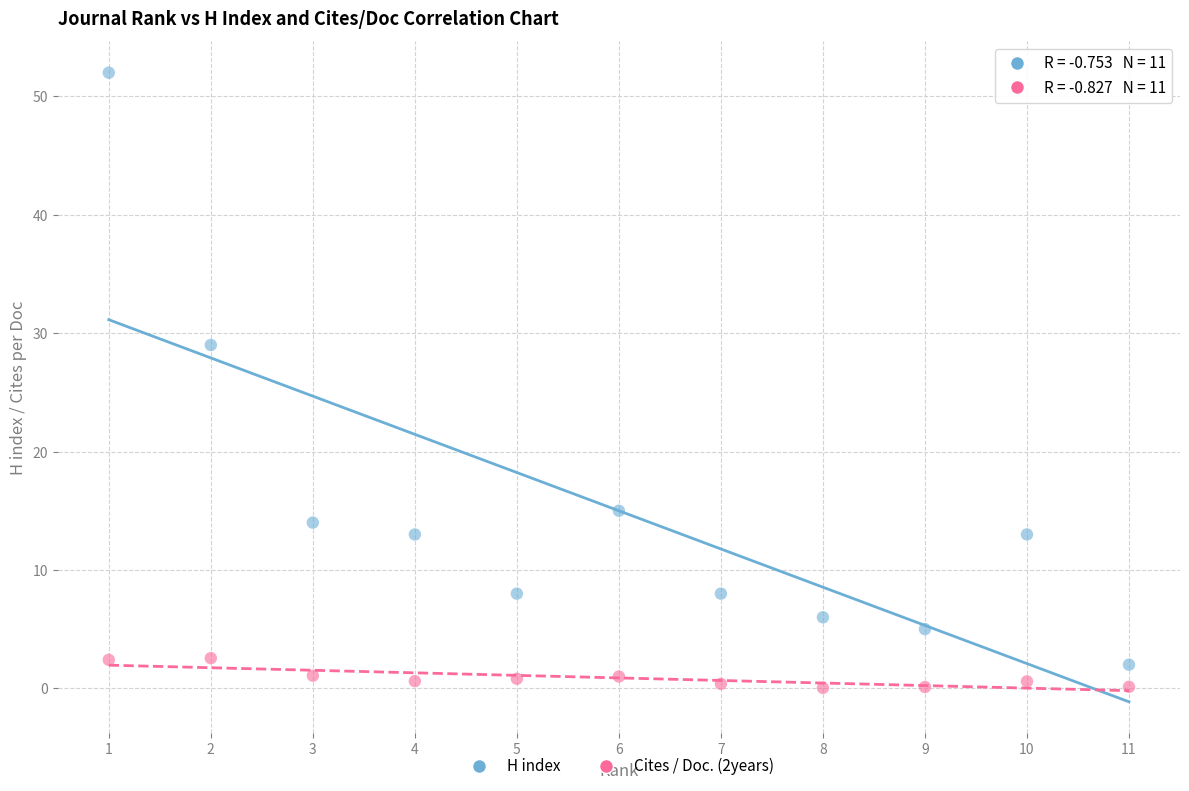

Across all data points, what is the range of X values (max minus min)?

10.0